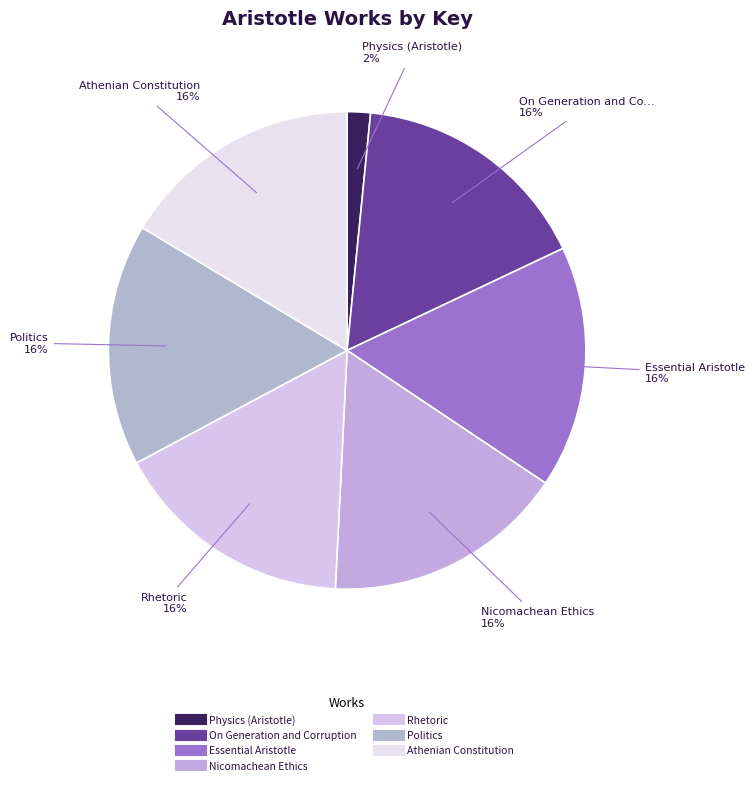

Is there a majority slice in this chart?

No